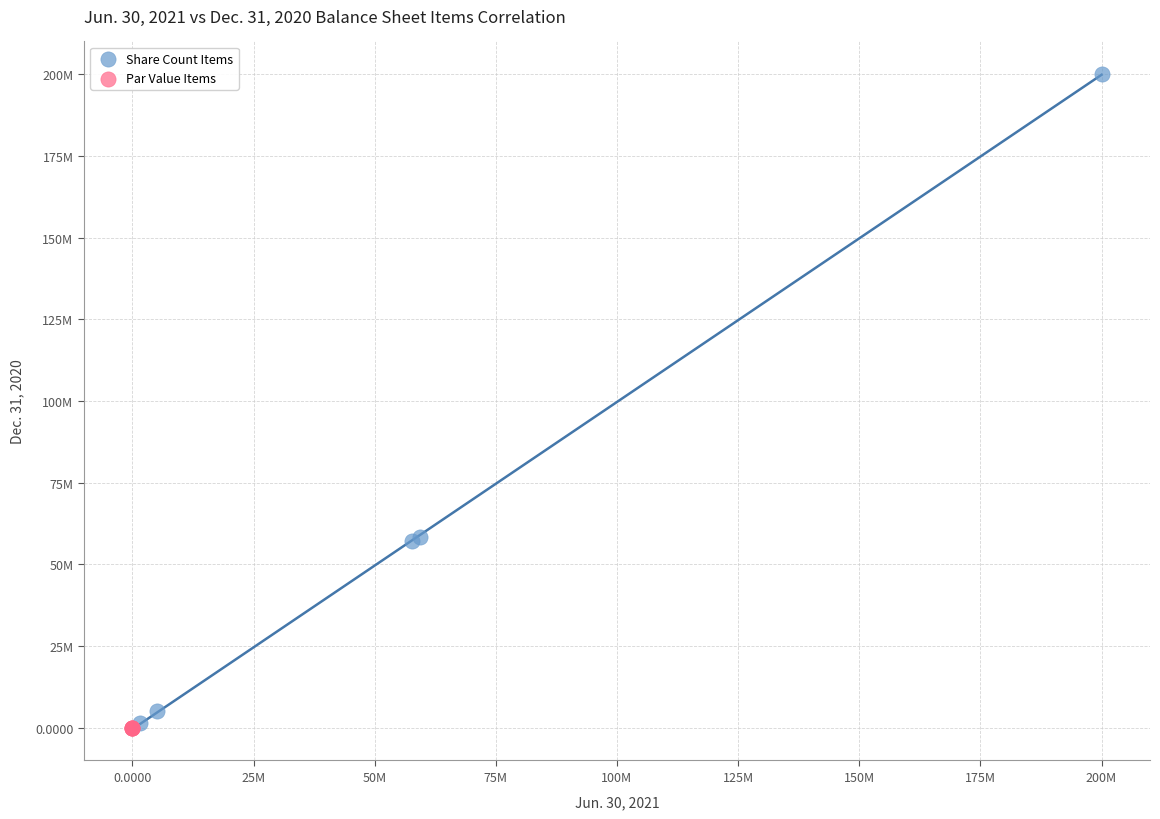

What are all the series names shown in the legend?

Share Count Items, Par Value Items